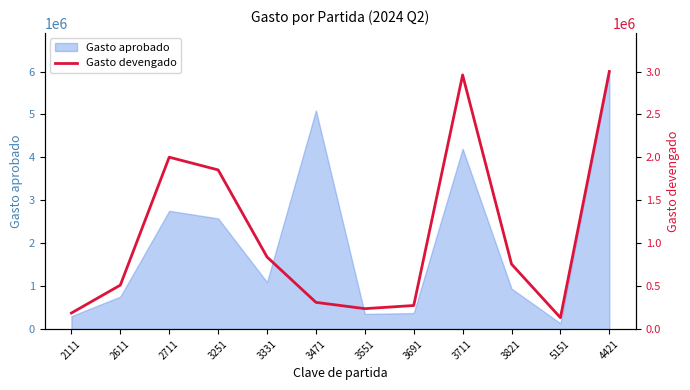

The value of Gasto aprobado at 3471 is 1797227. True or false?

False